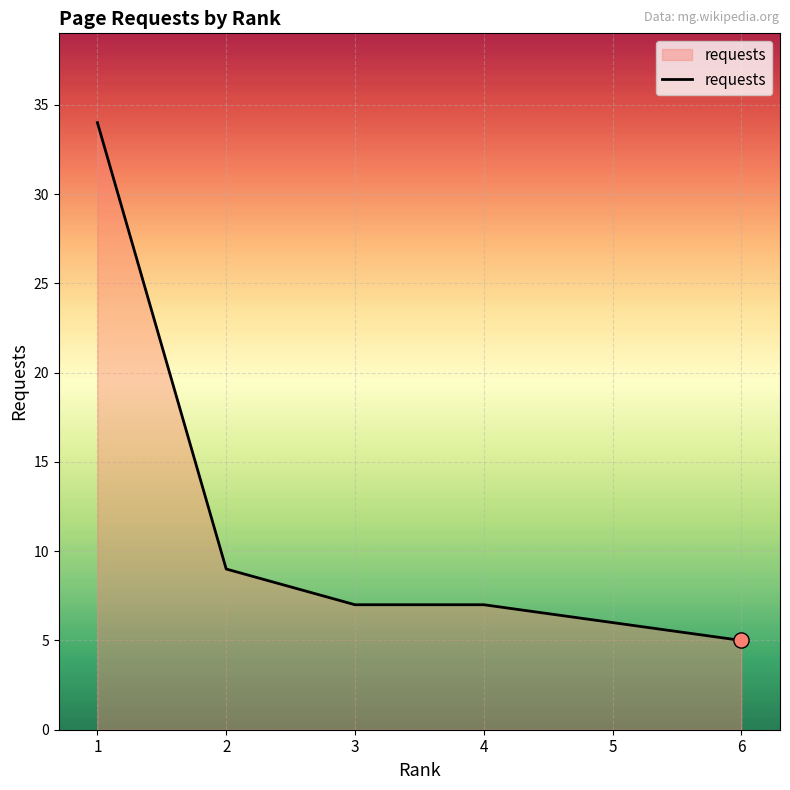

Between 5 and 6, which is larger?

5